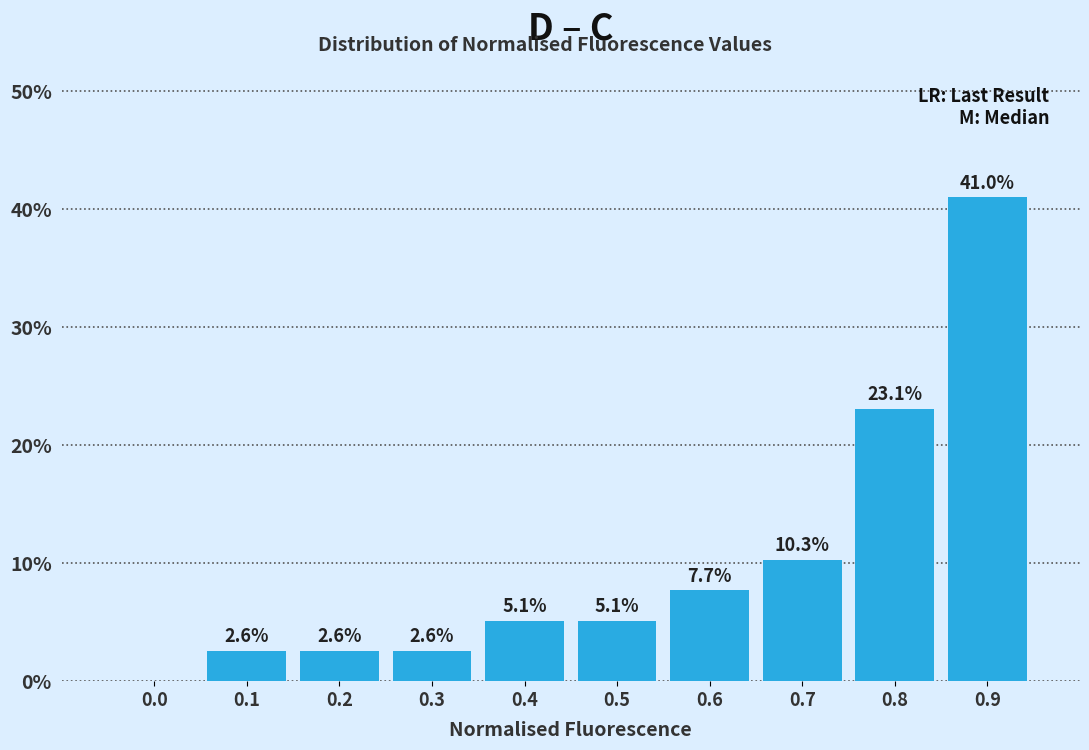

Reading left to right, extract all data points from this chart.

0.0=0.0	0.1=2.6	0.2=2.6	0.3=2.6	0.4=5.1	0.5=5.1	0.6=7.7	0.7=10.3	0.8=23.1	0.9=41.0